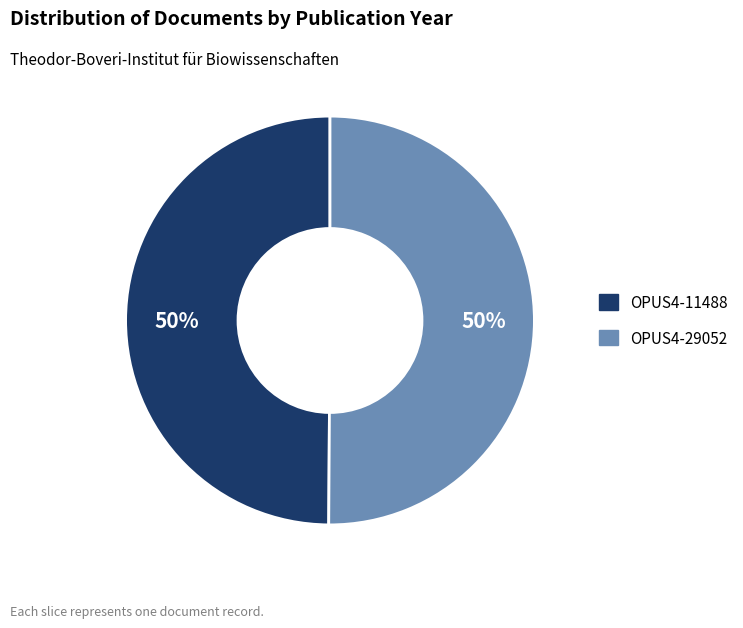

Count the number of slices in the pie.

2